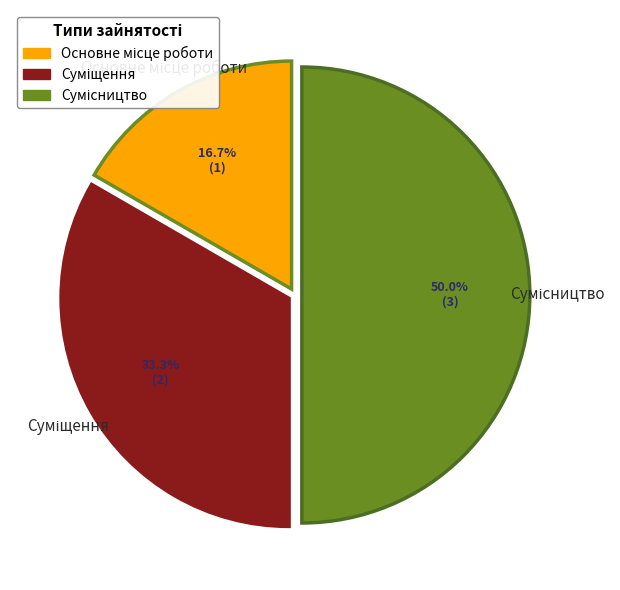

To the nearest percent, what is the combined percentage of Суміщення and Основне місце роботи?

50%